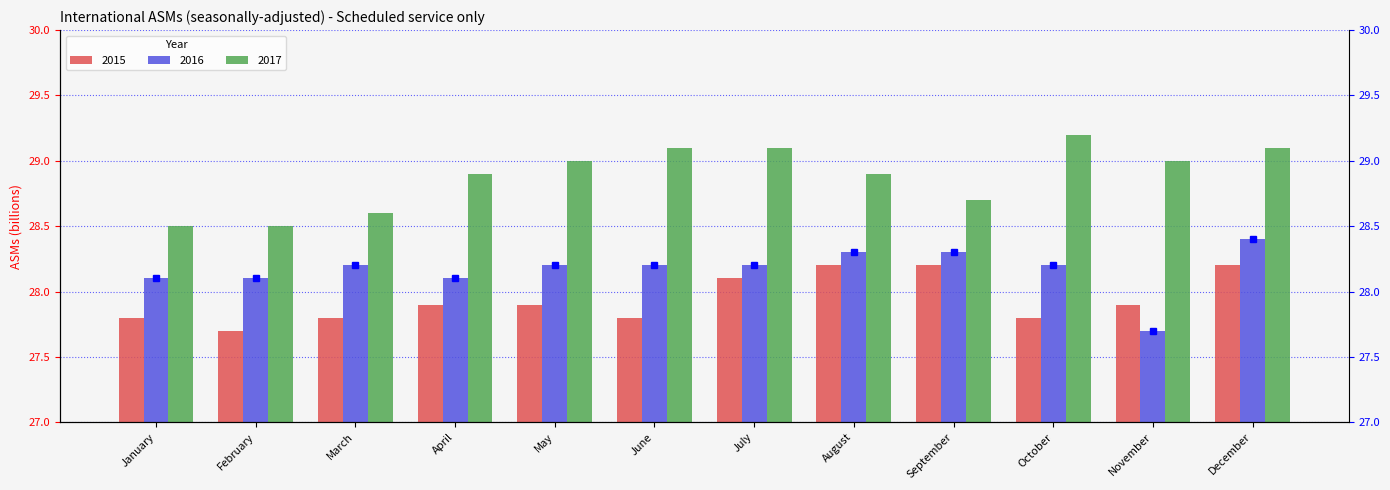

Is the value of 2017 at February greater than the value of 2015 at August?

Yes